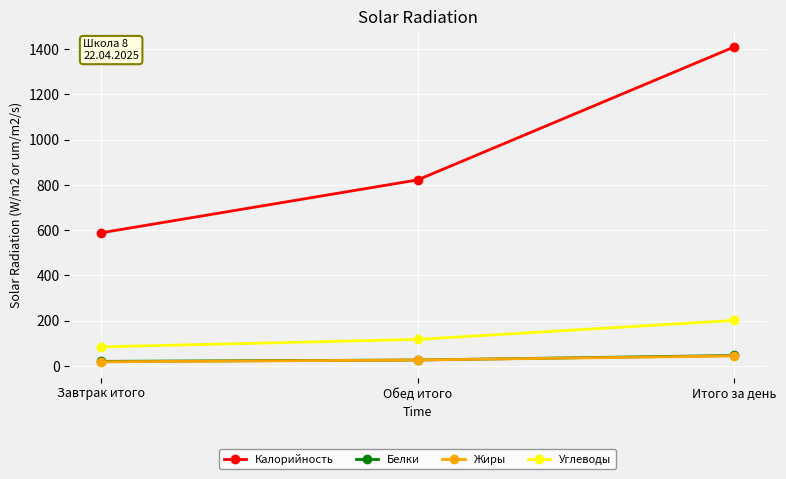

At how many categories does at least one series exceed 730?

2